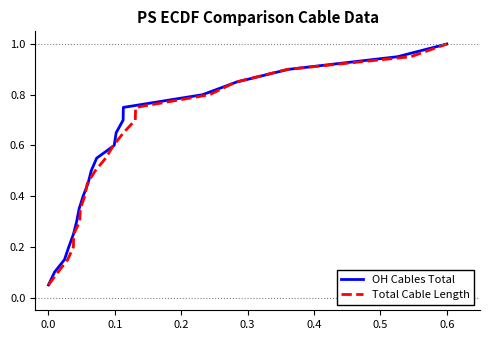

What are all the series names shown in the legend?

OH Cables Total, Total Cable Length